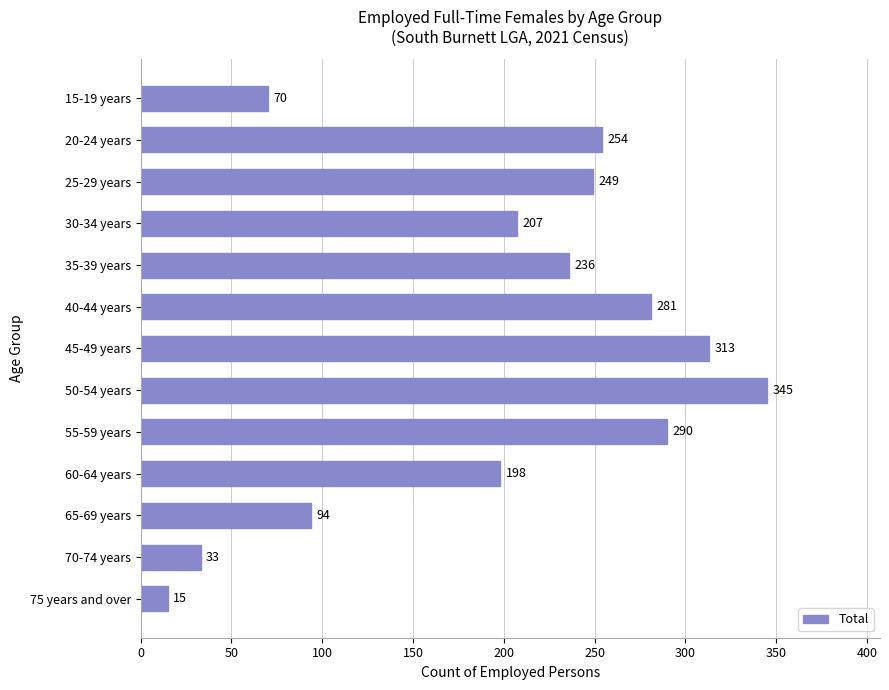

What is the label of the 5th bar from the top?

35-39 years